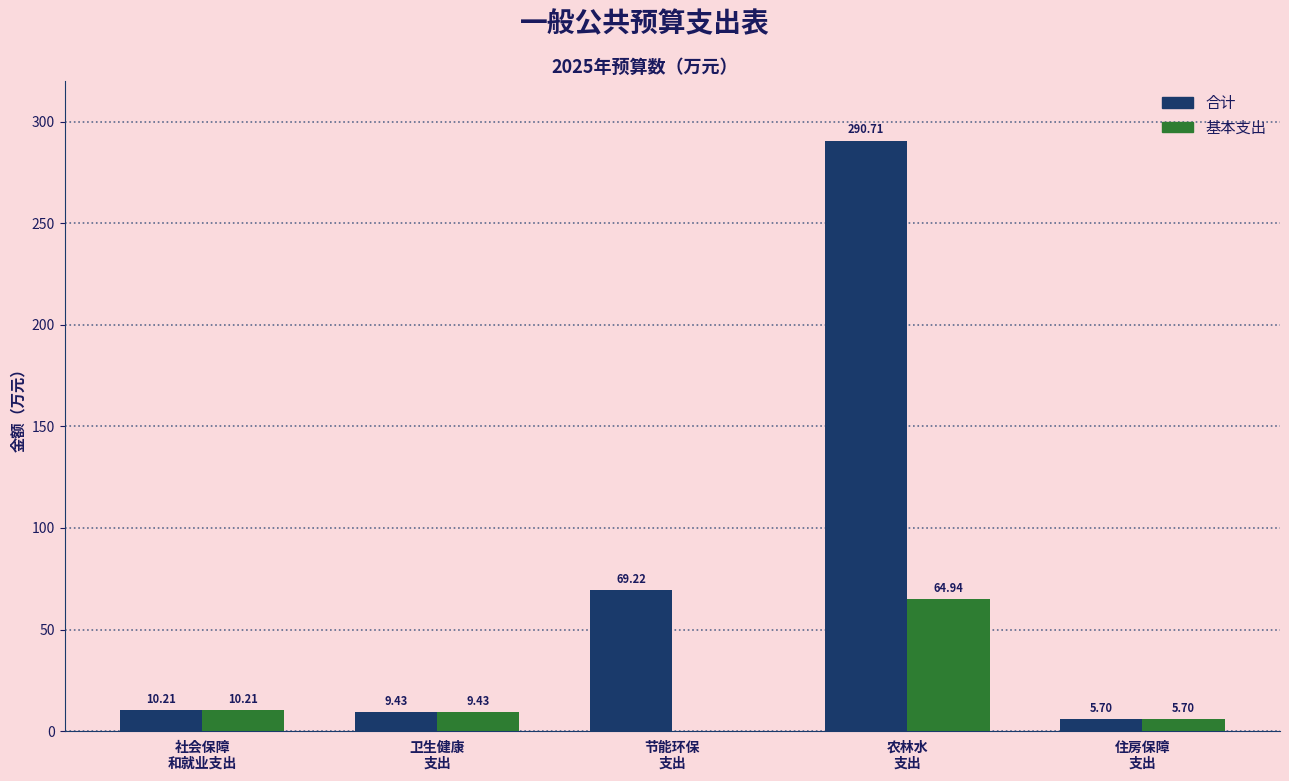

Which series has the largest total across all categories?

合计